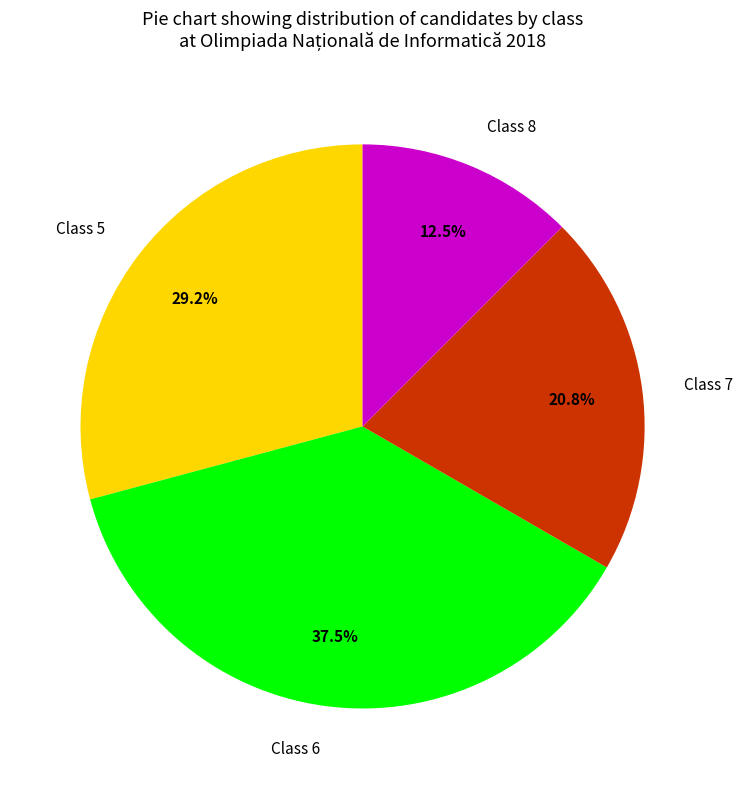

What is the ratio of the value at Class 8 to the value at Class 6?

0.3